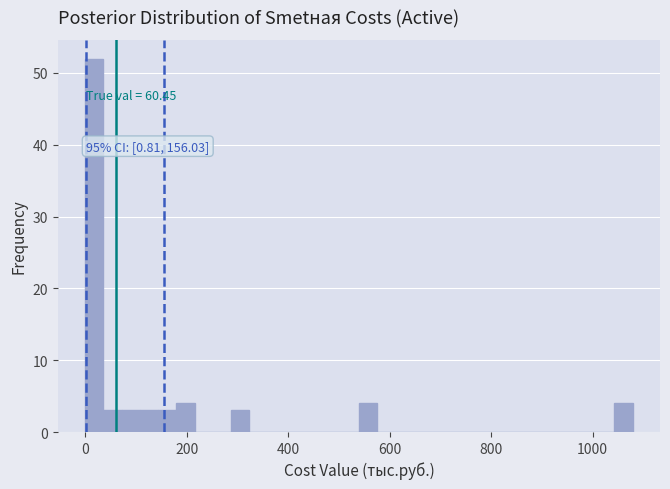

Around what value on the x-axis is the tallest bar? Give the approximate position of its centre, as read against the axis.

20